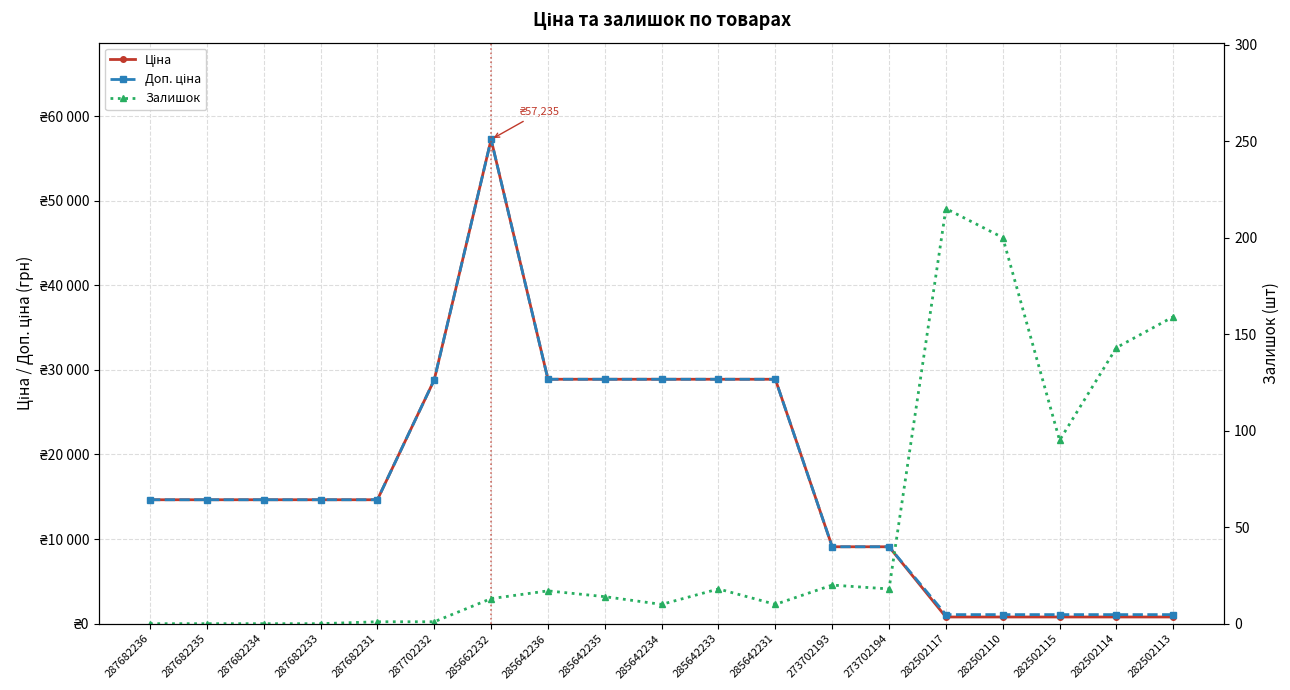

At 282502113, list the series in order from largest to smallest.

Доп. ціна, Ціна, Залишок